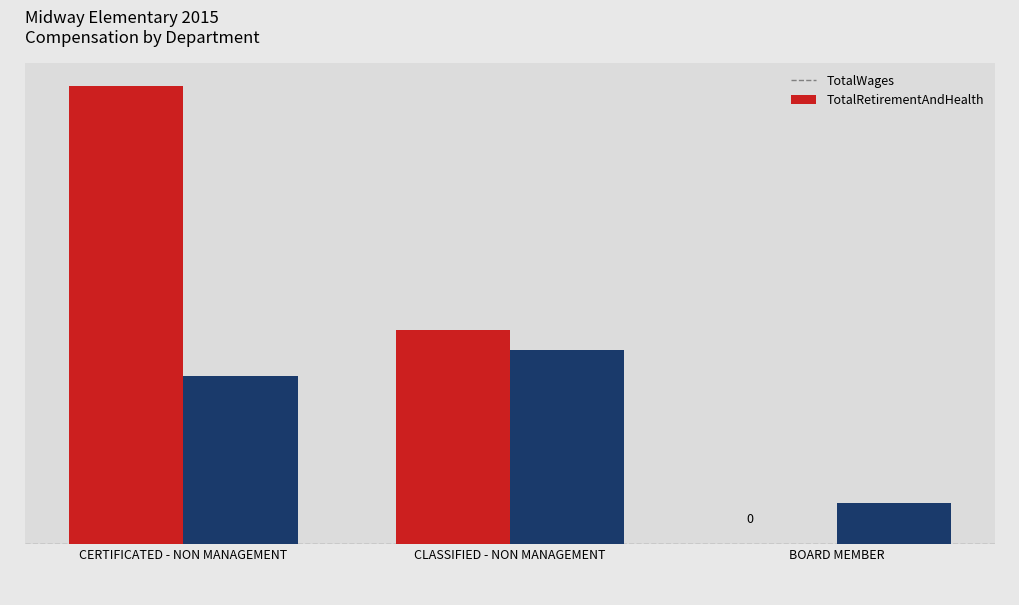

Reading right to left, list all the values displayed in this chart.

TotalWages: BOARD MEMBER=0	CLASSIFIED - NON MANAGEMENT=302946	CERTIFICATED - NON MANAGEMENT=649064
TotalRetirementAndHealthContribution: BOARD MEMBER=58014	CLASSIFIED - NON MANAGEMENT=274992	CERTIFICATED - NON MANAGEMENT=238655